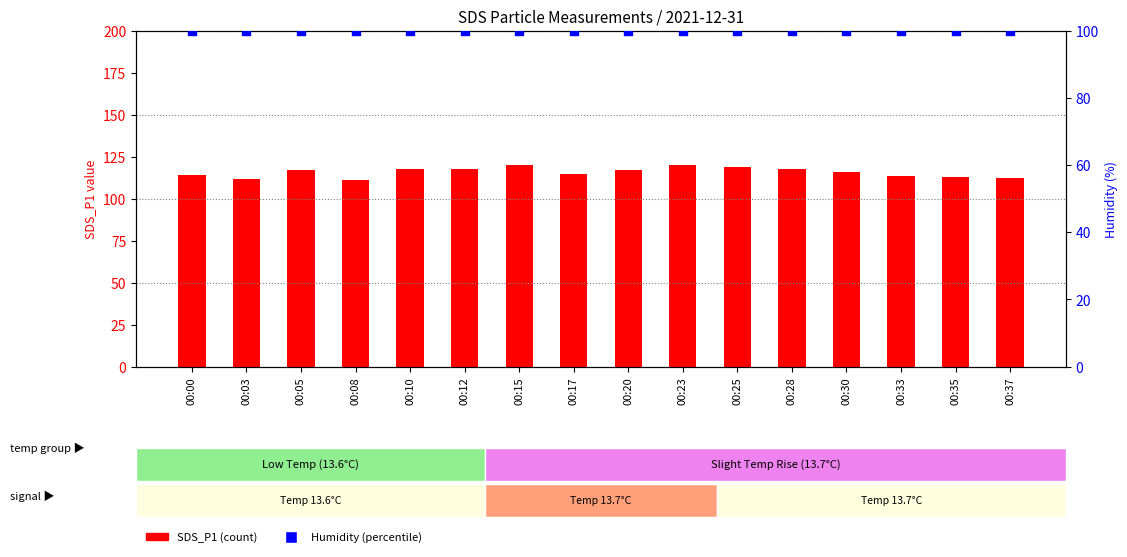

Which series reaches the minimum Y coordinate?

Humidity